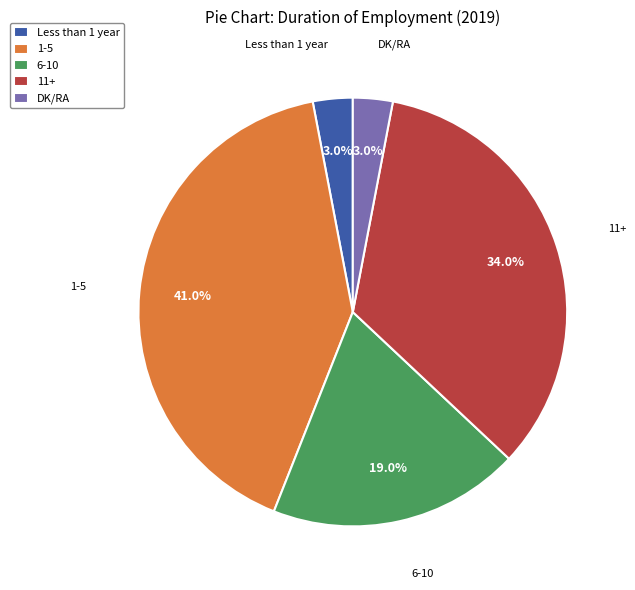

What percentage do 1-5 and 11+ together represent?

75.0%